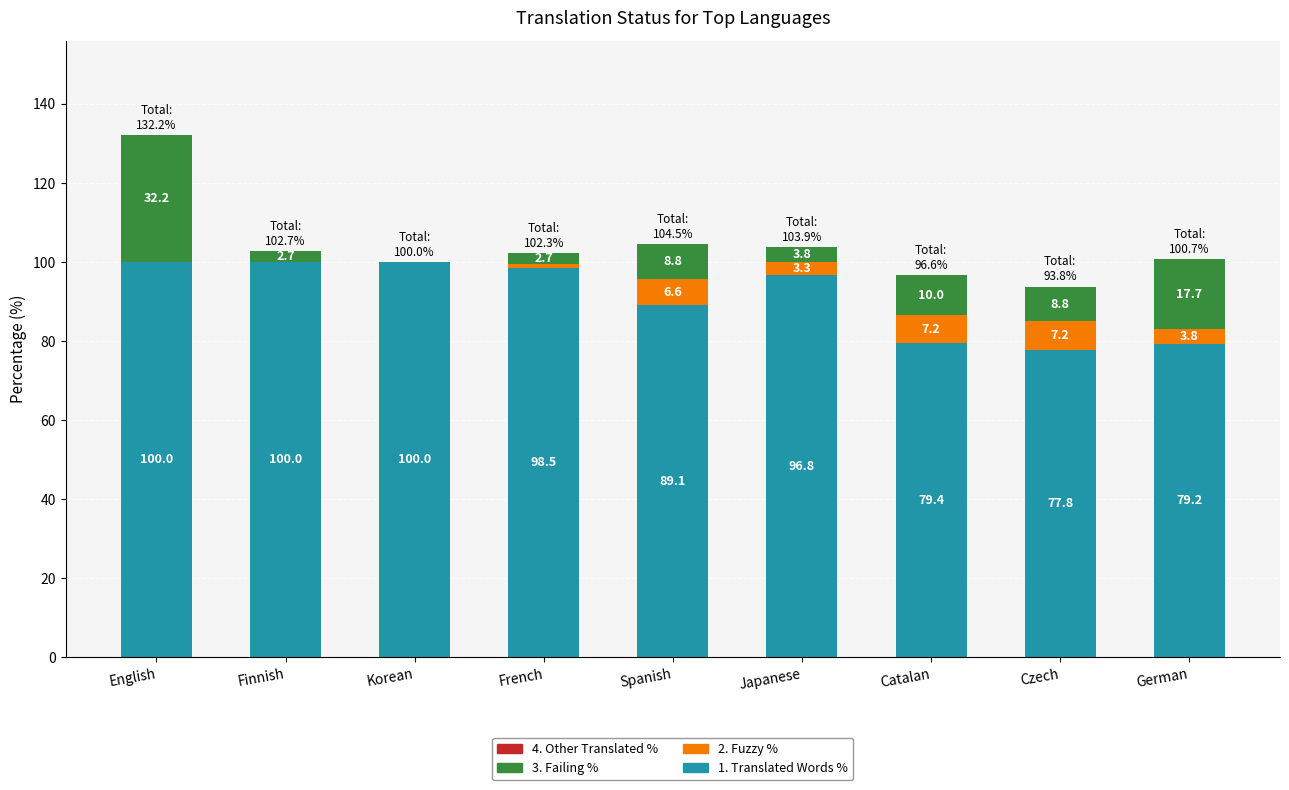

What is the total value across all series at Spanish?

104.5